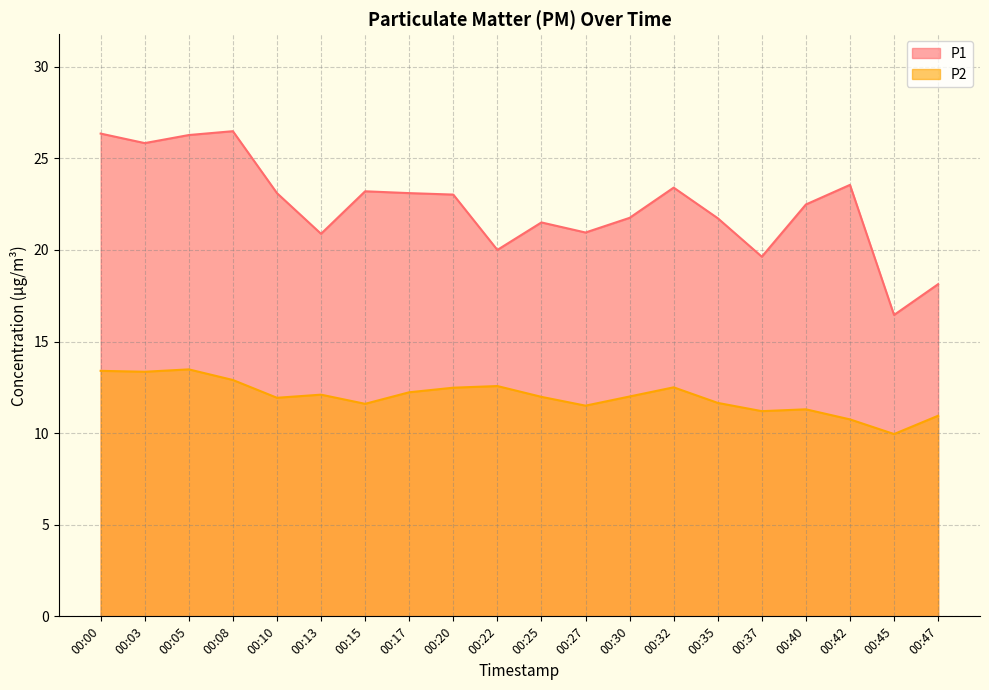

Where is the first local maximum for P2?

00:05